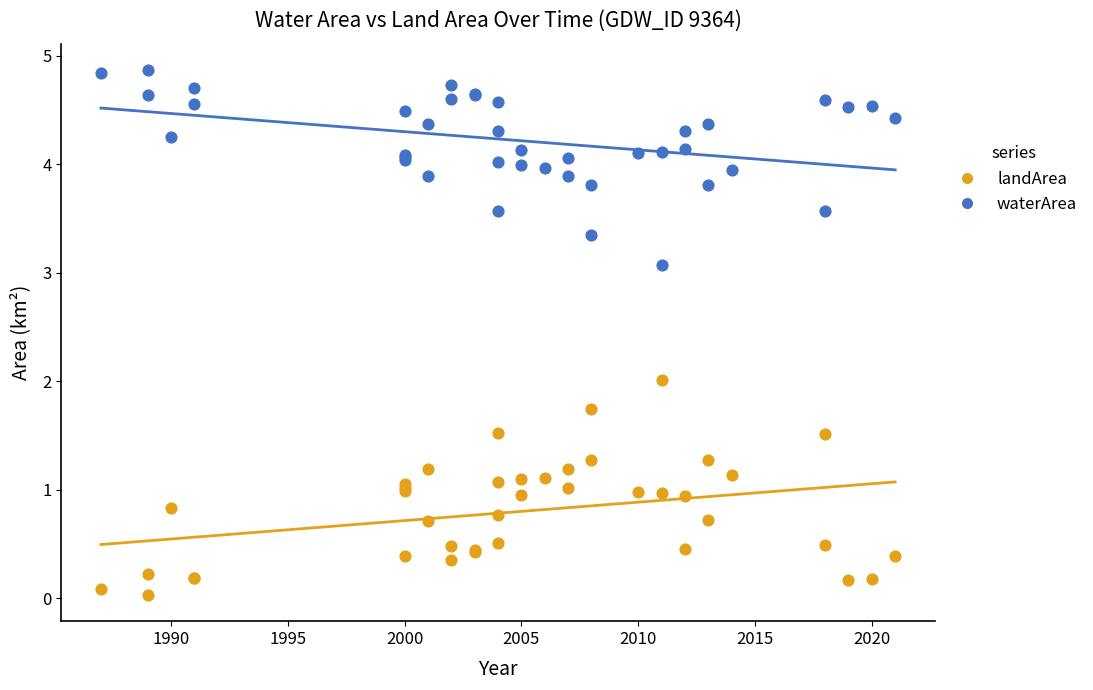

What is the X range (max minus min) for the scatter plot?

34.0